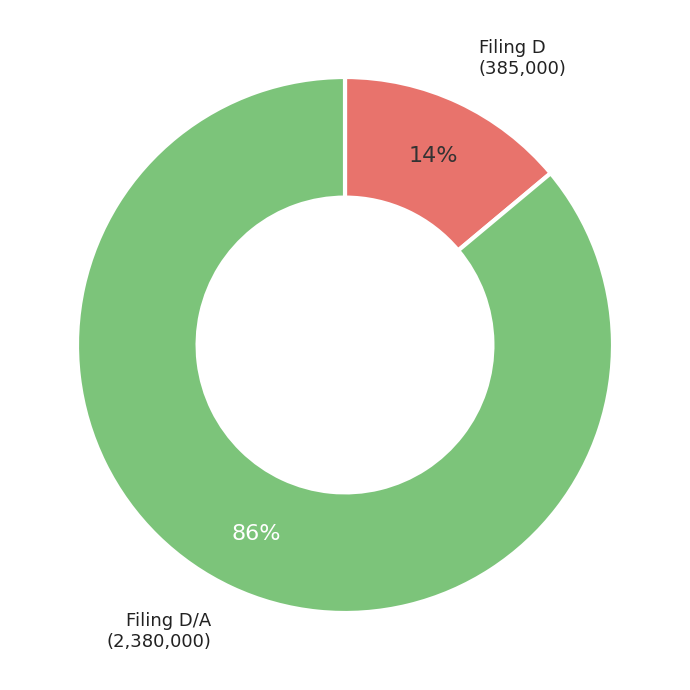

To the nearest percent, what is the difference between the largest and smallest slice percentages?

72%